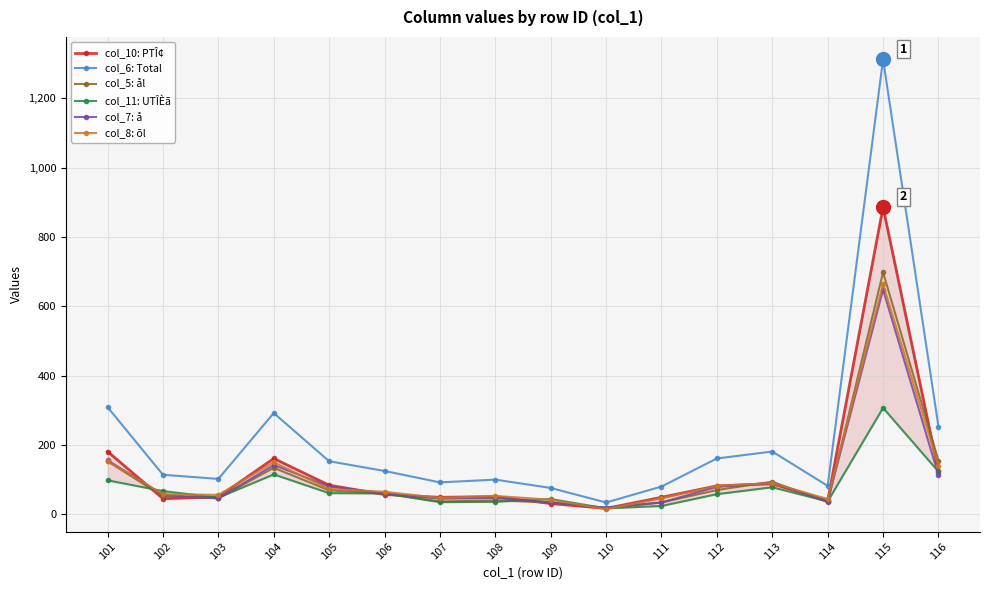

At 111, list the series in order from smallest to largest.

col_11: UTÎÈã, col_5: ål, col_7: å, col_8: õl, col_10: PTÎ¢, col_6: Total